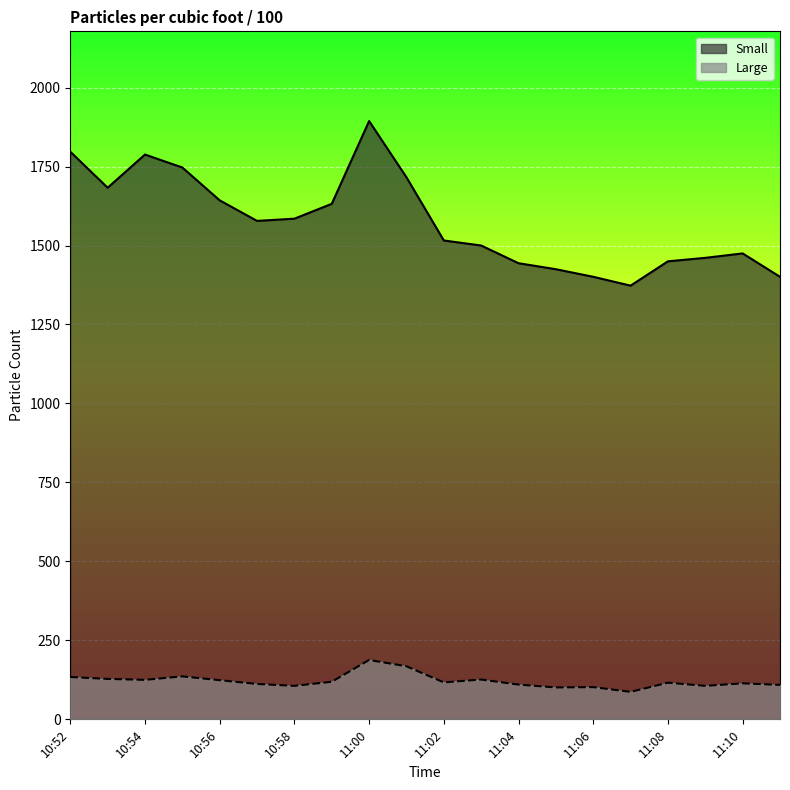

Which category has the highest value in the Small series?

11:00